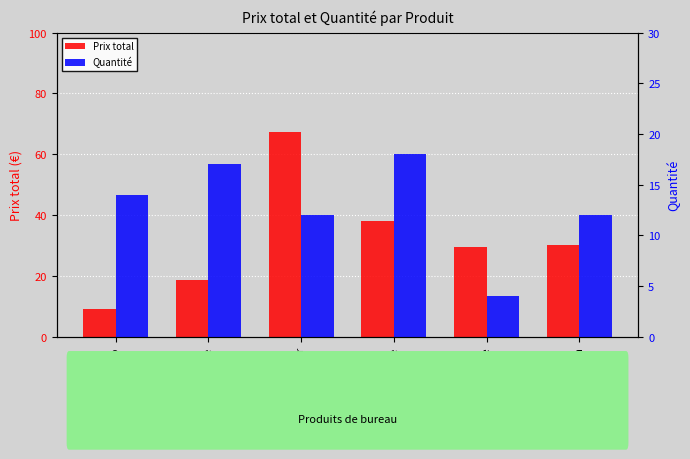

What is the sum of all Quantité values?

77.0